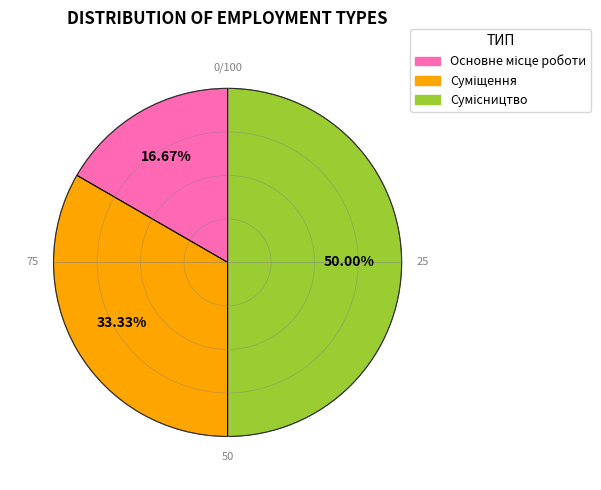

Rank the categories by value from highest to lowest.

Сумісництво, Суміщення, Основне місце роботи